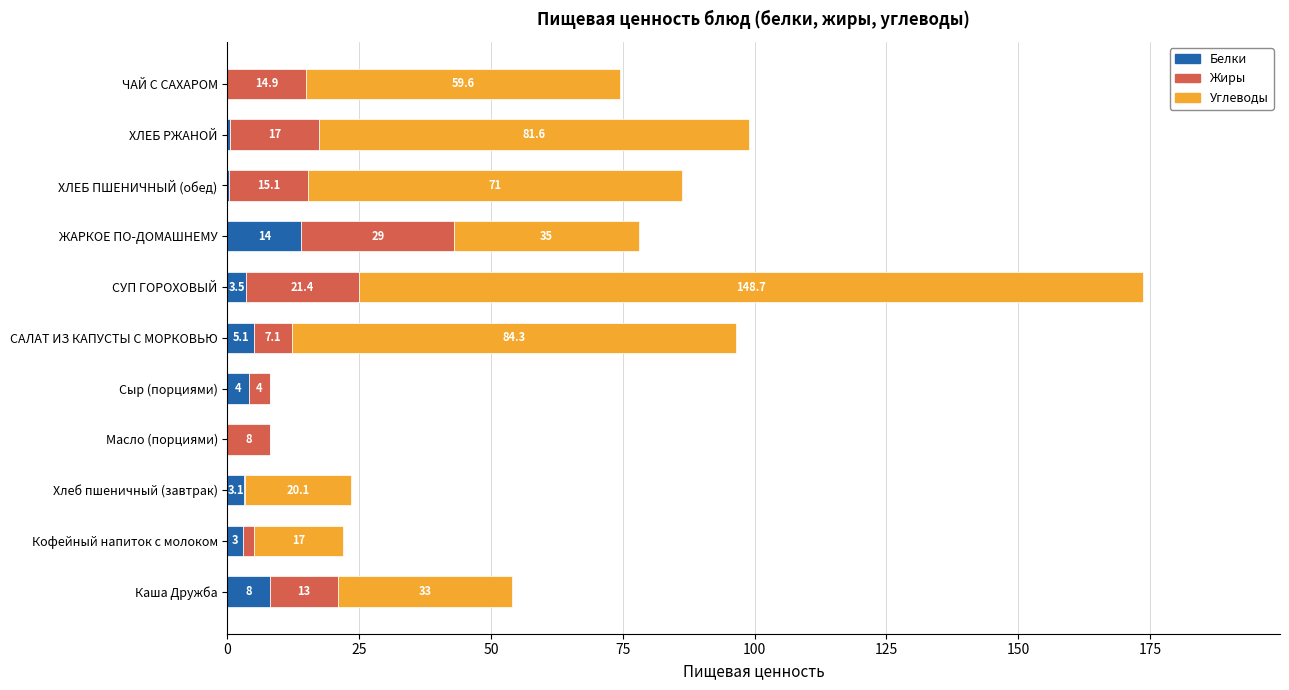

At which category is the sum across all series the highest?

СУП ГОРОХОВЫЙ